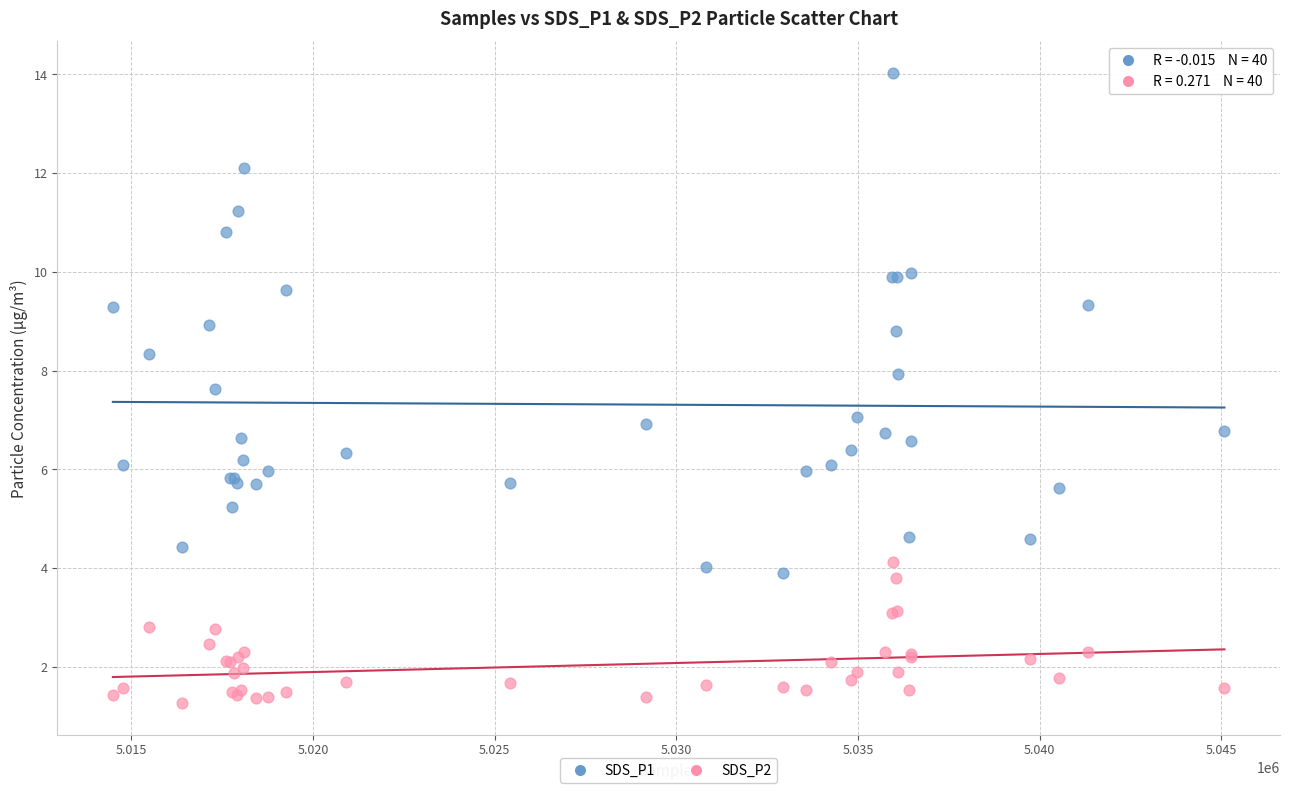

What are all the series names shown in the legend?

SDS_P1, SDS_P2